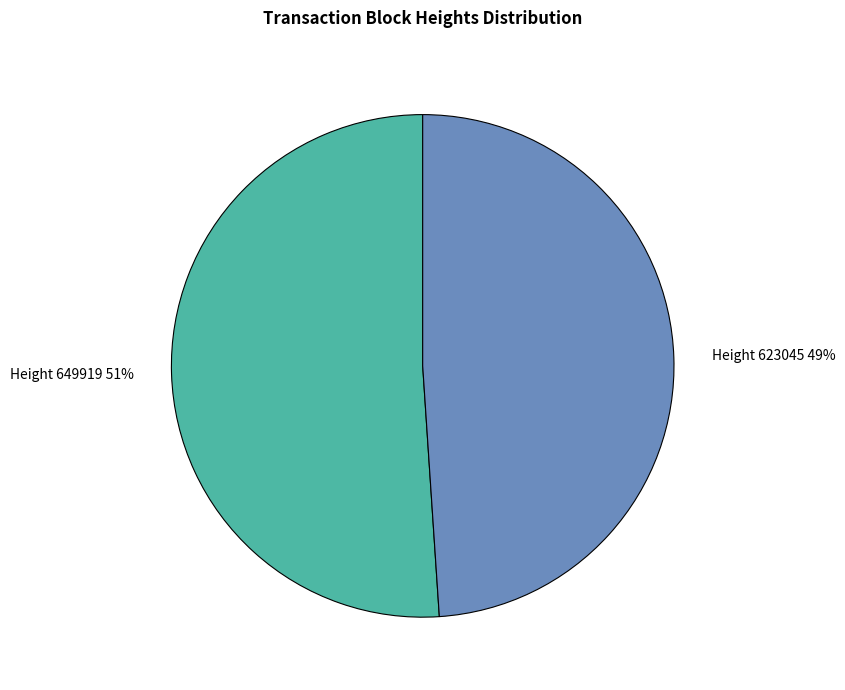

Is there a majority slice in this chart?

Yes